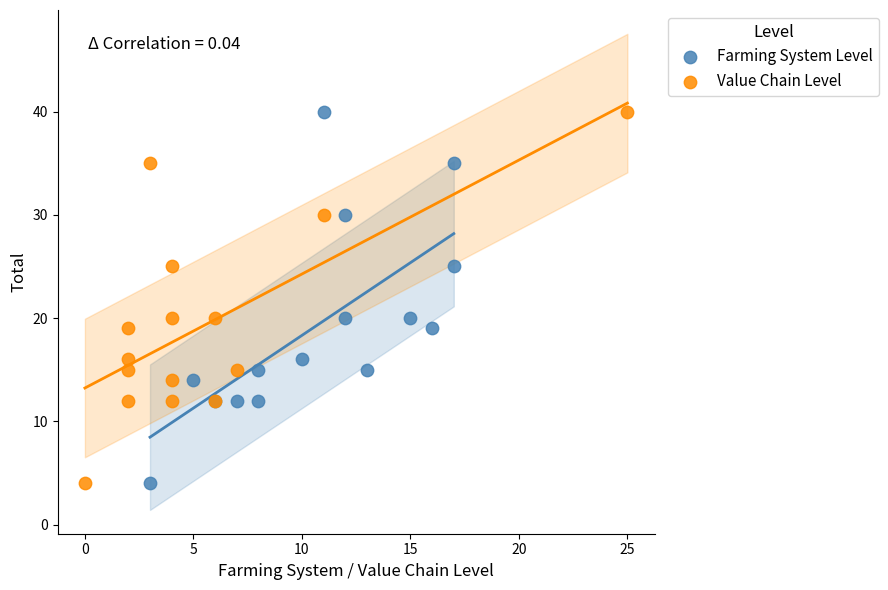

What are all the series names shown in the legend?

Farming System Level, Value Chain Level